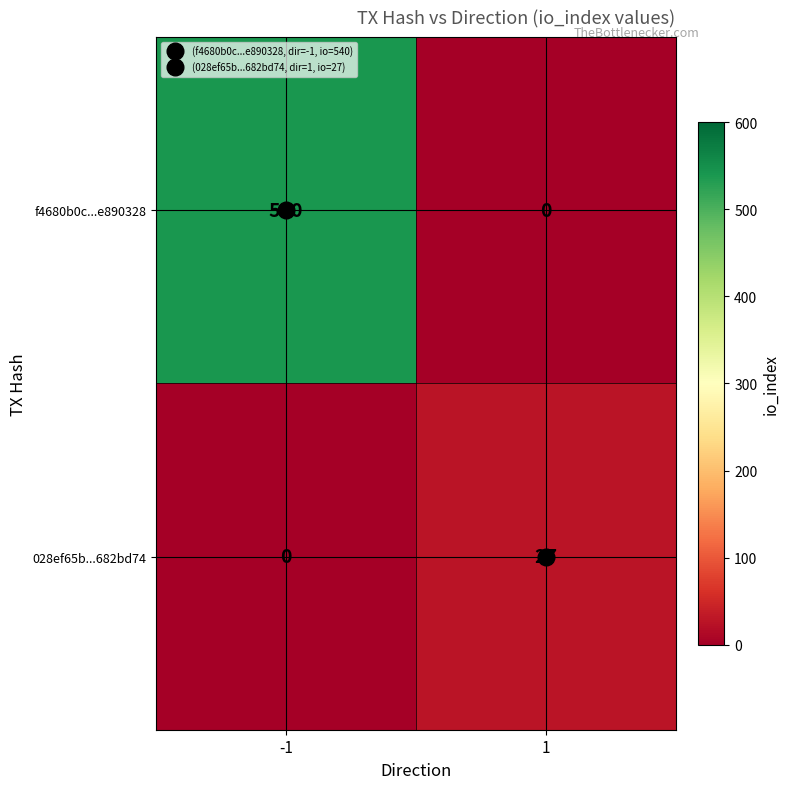

What is the approximate value of f4680b0c...e890328 at -1, to the nearest 10?

540